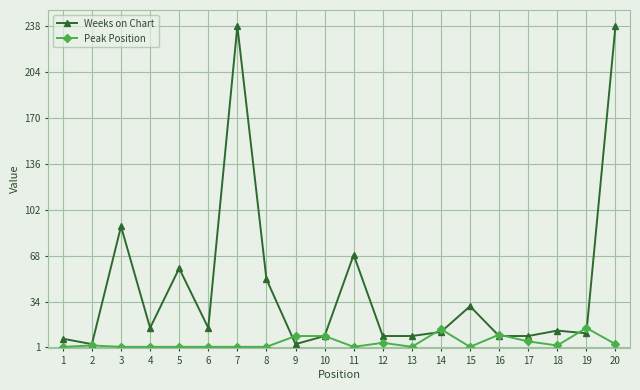

Which series has the widest spread of values?

Weeks on Chart